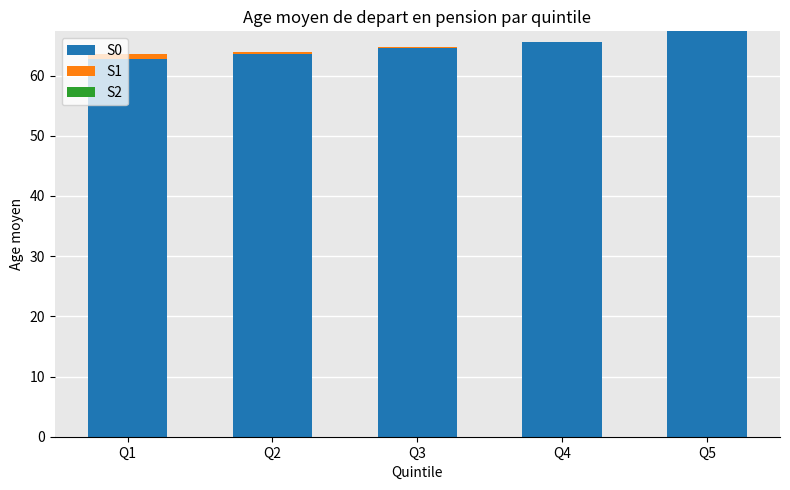

The value of S0 at Q4 is 19.8. True or false?

False